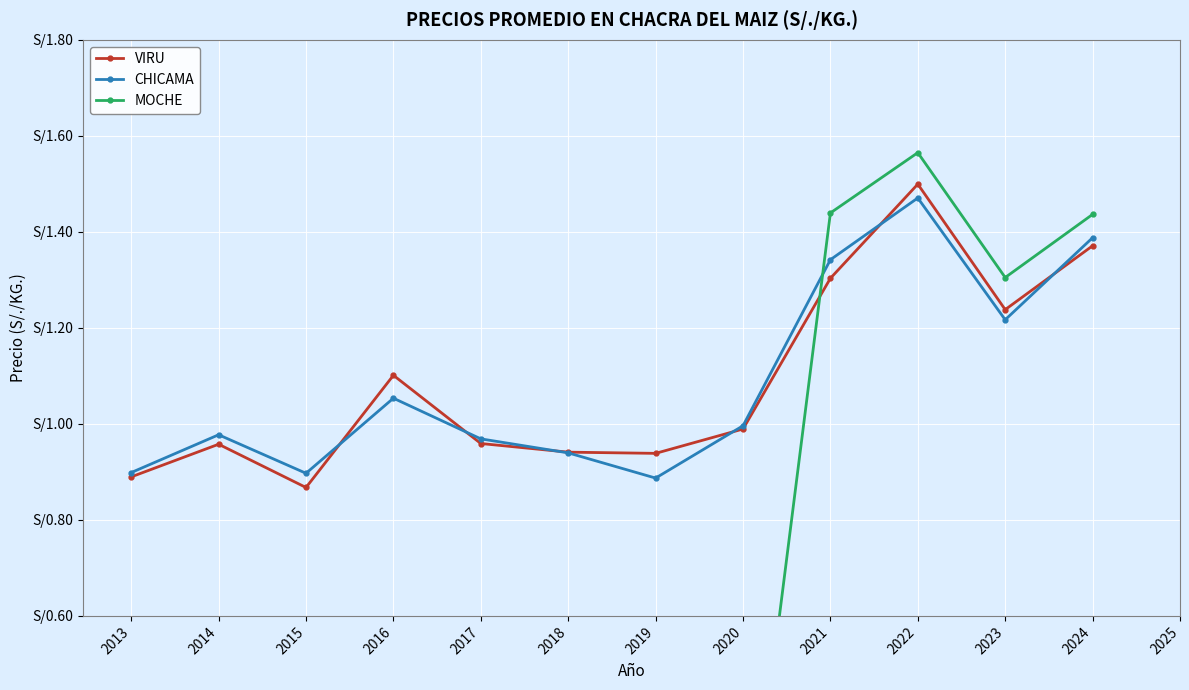

Reading left to right, what are all the values shown in this chart?

VIRU: 0.9	1.0	0.9	1.1	1.0	0.9	0.9	1.0	1.3	1.5	1.2	1.4
CHICAMA: 0.9	1.0	0.9	1.1	1.0	0.9	0.9	1.0	1.3	1.5	1.2	1.4
MOCHE: 0.0	0.0	0.0	0.0	0.0	0.0	0.0	0.0	1.4	1.6	1.3	1.4